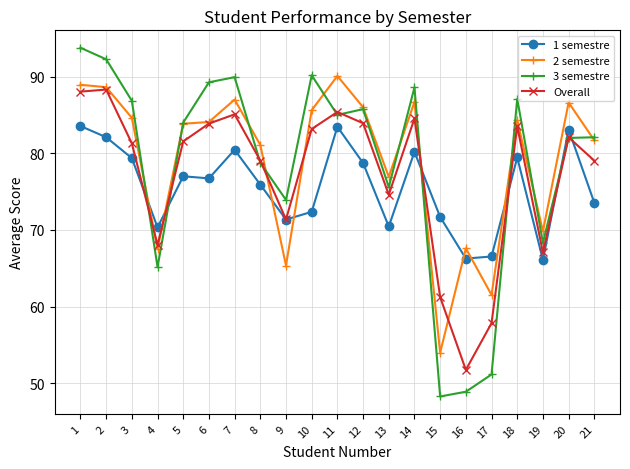

What is the sum of all 3 semestre values?

1646.8